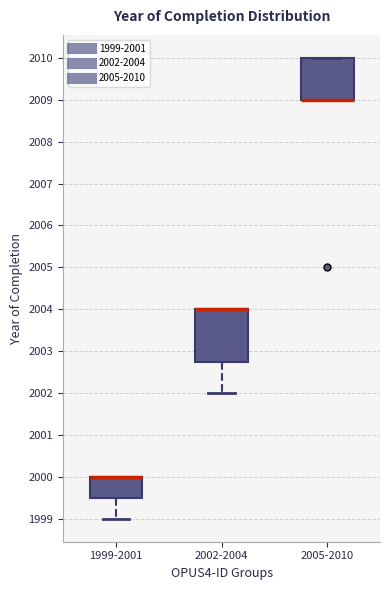

Reading left to right, read every box against the y-axis: the position of its median line, the range the box covers, and the ends of its whiskers. The values are not printed on the chart, so give them approximately, as read against the axis.

1999-2001: median 2000.0 (drawn on the box's upper edge), box 1999.5 to 2000.0, whiskers 1999.0 to 2000.0
2002-2004: median 2004.0 (drawn on the box's upper edge), box 2002.8 to 2004.0, whiskers 2002.0 to 2004.0
2005-2010: median 2009.0 (drawn on the box's lower edge), box 2009.0 to 2010.0, whiskers 2009.0 to 2010.0